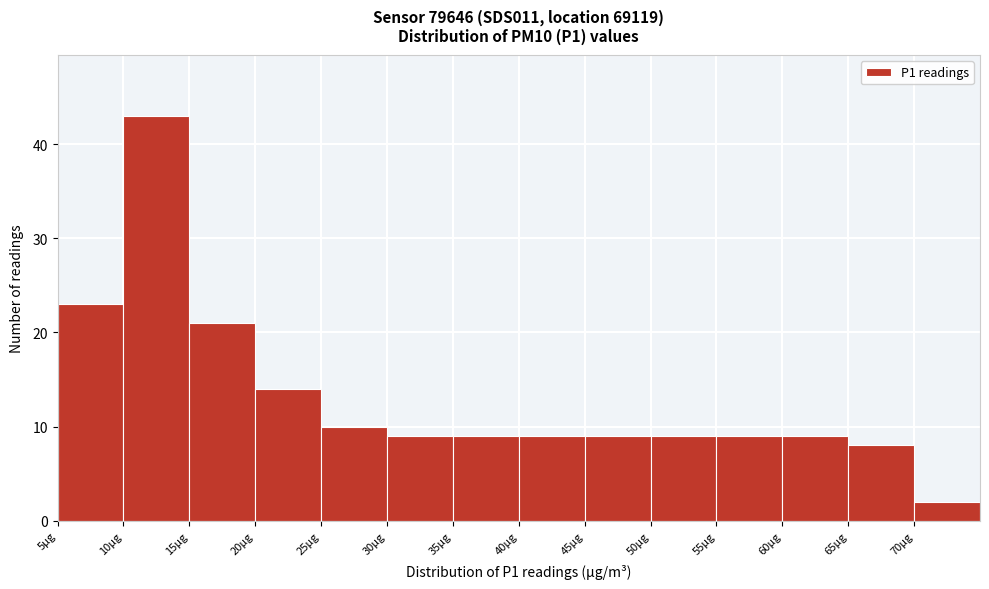

How tall is the bar that spans 55 to 60 on the x-axis? The values are not printed on the chart, so give them approximately, as read against the axis.

9